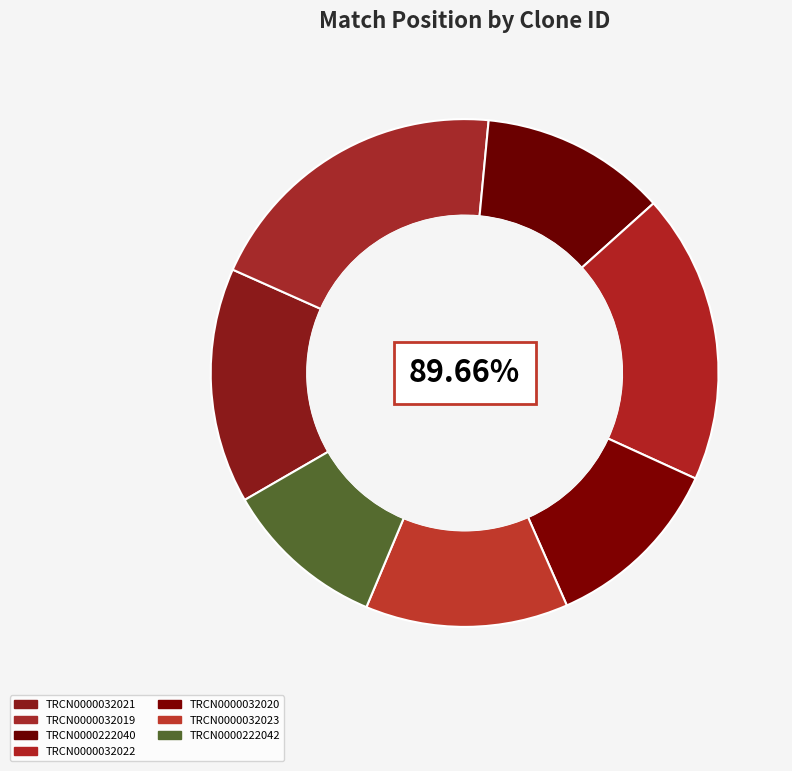

Rank the categories by value from highest to lowest.

TRCN0000032019, TRCN0000032022, TRCN0000032021, TRCN0000032023, TRCN0000222040, TRCN0000032020, TRCN0000222042